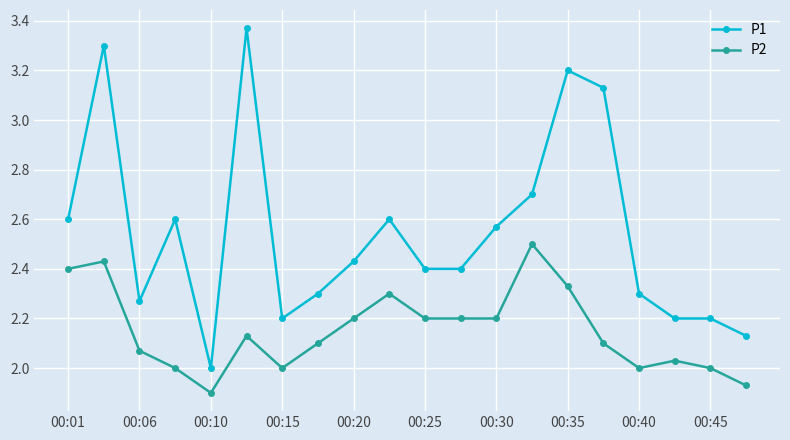

What is the highest value of the P2 series?

2.5